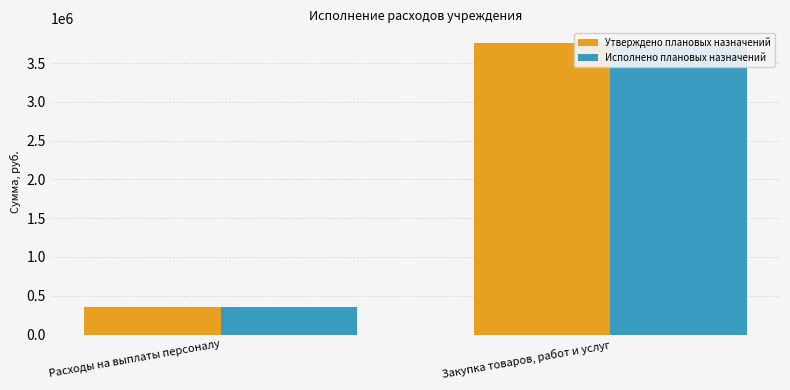

Reading left to right, extract all data points from this chart.

Утверждено плановых назначений: 351993.3	3760752.0
Исполнено плановых назначений: 351993.3	3743145.2